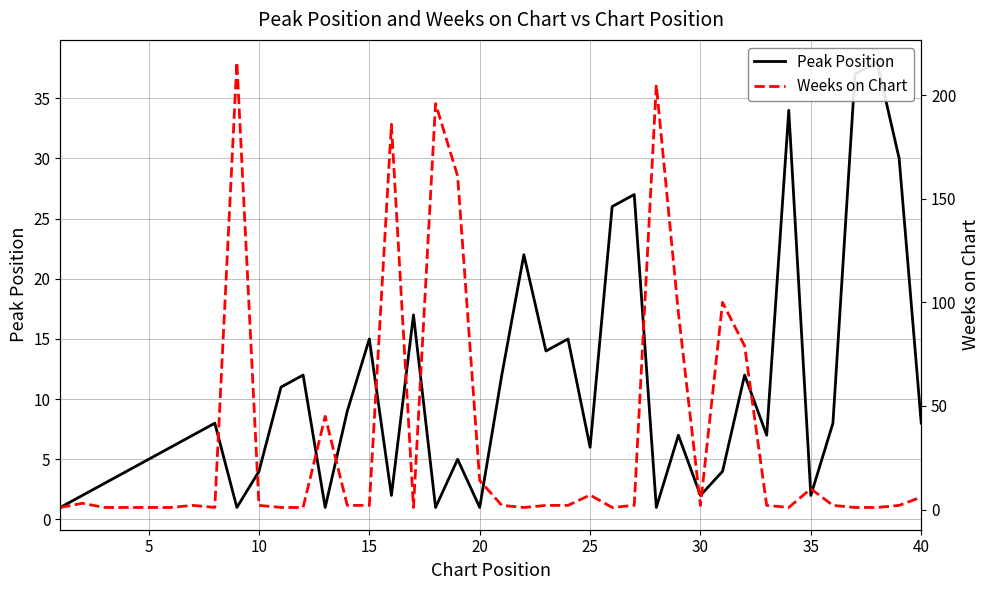

How many intersections are there between Weeks on Chart and Peak Position?

15